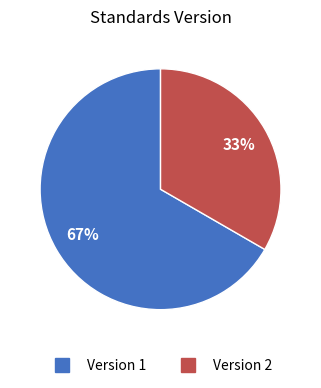

To the nearest percent, what is the average slice percentage?

50%